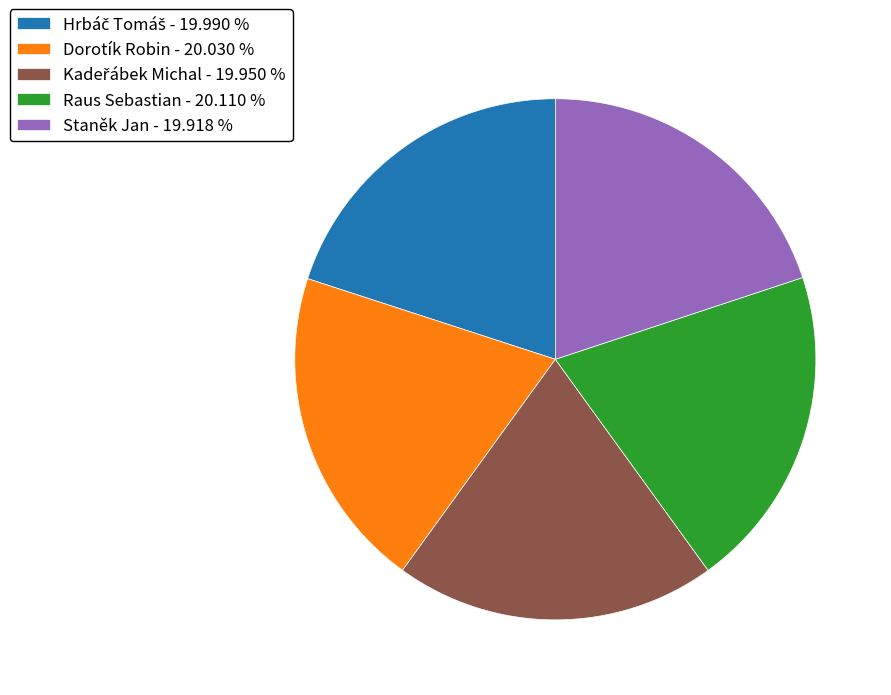

Is there a majority slice in this chart?

No